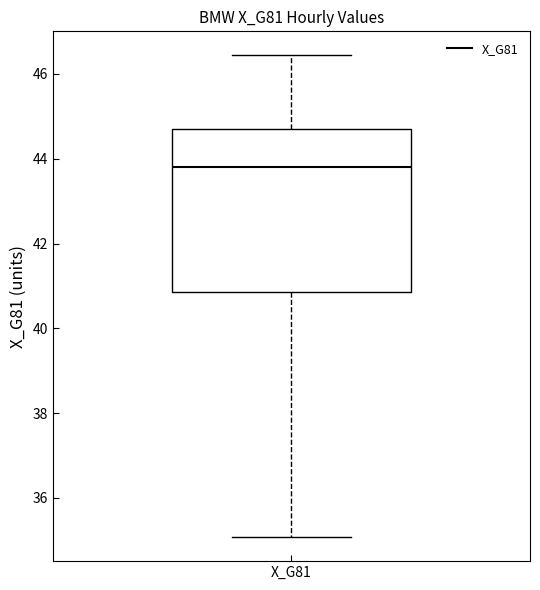

Where is the lower edge of the box for X_G81 on the y-axis? The values are not printed on the chart, so give them approximately, as read against the axis.

40.8